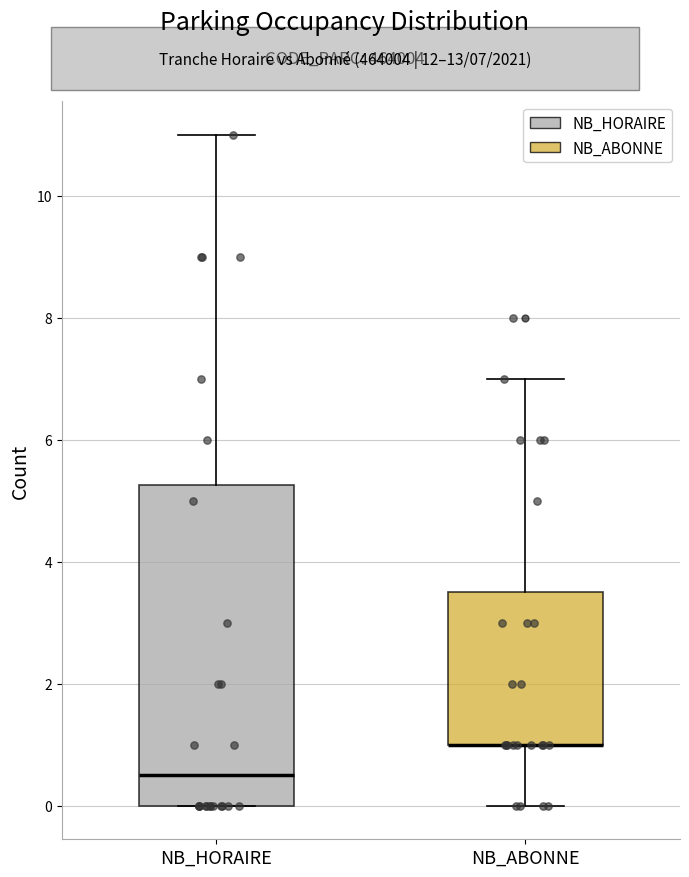

Reading left to right, transcribe this box plot: for each box, give where its median line is, the range the box spans, and where its two whiskers end, as read against the y-axis. The values are not printed on the chart, so give them approximately, as read against the axis.

NB_HORAIRE: median 0.6, box 0.0 to 5.2, whiskers 0.0 to 11.0
NB_ABONNE: median 1.0 (drawn on the box's lower edge), box 1.0 to 3.6, whiskers 0.0 to 7.0